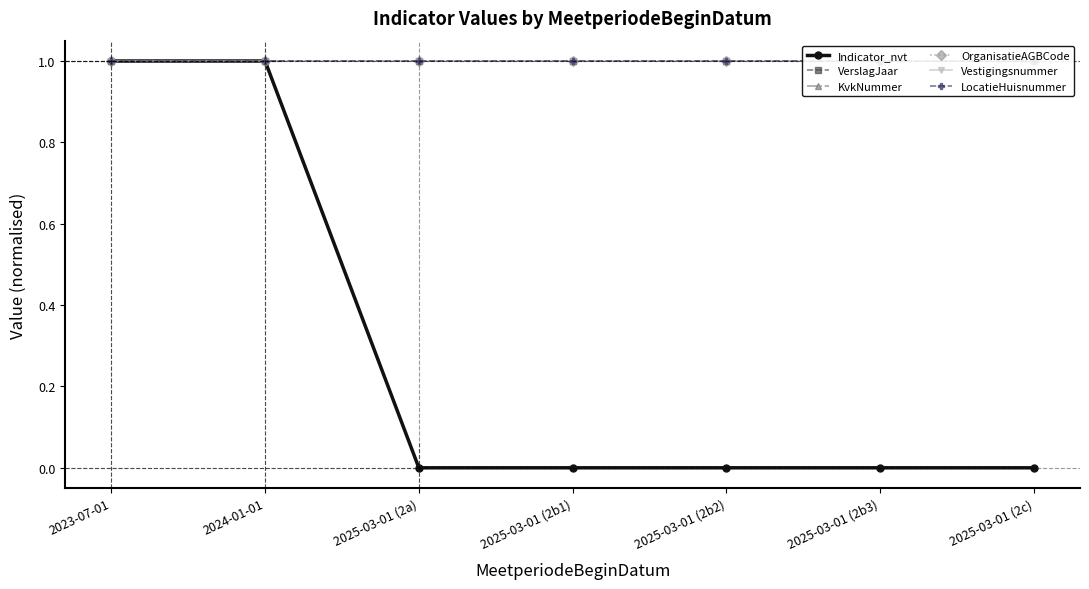

What is the average value of the LocatieHuisnummer series?

1.0